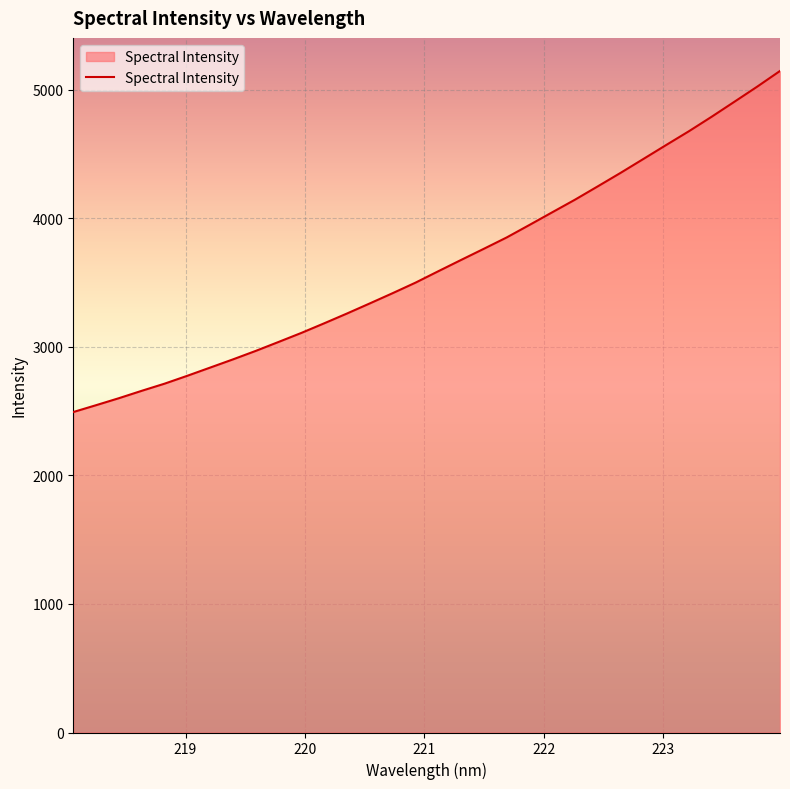

How many lines are shown in the chart?

1